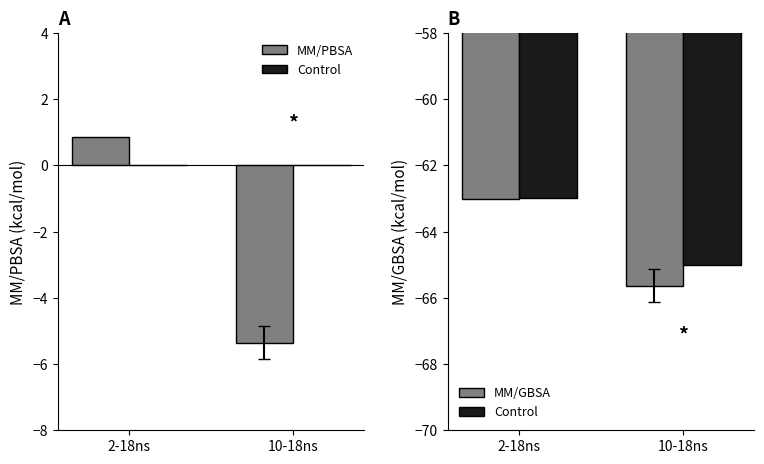

What is the total value across all series at 10-18ns?

-136.0